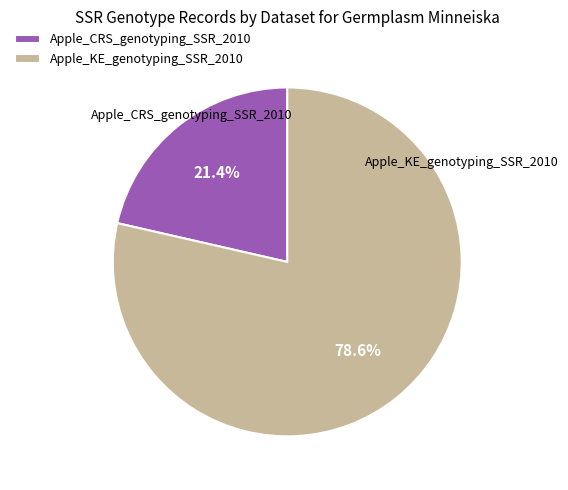

To the nearest percent, what portion does Apple_CRS_genotyping_SSR_2010 represent?

21%